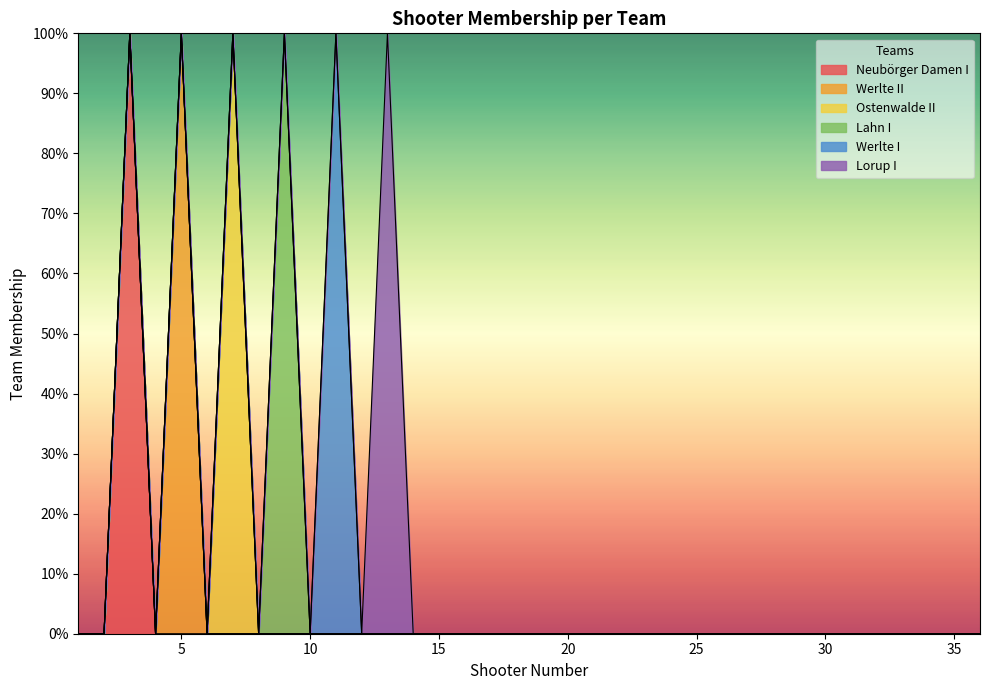

Reading left to right, list all the values displayed in this chart.

Neubörger Damen I: 0	0	1	0	0	0	0	0	0	0	0	0	0	0	0	0	0	0	0	0	0	0	0	0	0	0	0	0	0	0	0	0	0	0	0	0
Werlte II: 0	0	0	0	1	0	0	0	0	0	0	0	0	0	0	0	0	0	0	0	0	0	0	0	0	0	0	0	0	0	0	0	0	0	0	0
Ostenwalde II: 0	0	0	0	0	0	1	0	0	0	0	0	0	0	0	0	0	0	0	0	0	0	0	0	0	0	0	0	0	0	0	0	0	0	0	0
Lahn I: 0	0	0	0	0	0	0	0	1	0	0	0	0	0	0	0	0	0	0	0	0	0	0	0	0	0	0	0	0	0	0	0	0	0	0	0
Werlte I: 0	0	0	0	0	0	0	0	0	0	1	0	0	0	0	0	0	0	0	0	0	0	0	0	0	0	0	0	0	0	0	0	0	0	0	0
Lorup I: 0	0	0	0	0	0	0	0	0	0	0	0	1	0	0	0	0	0	0	0	0	0	0	0	0	0	0	0	0	0	0	0	0	0	0	0